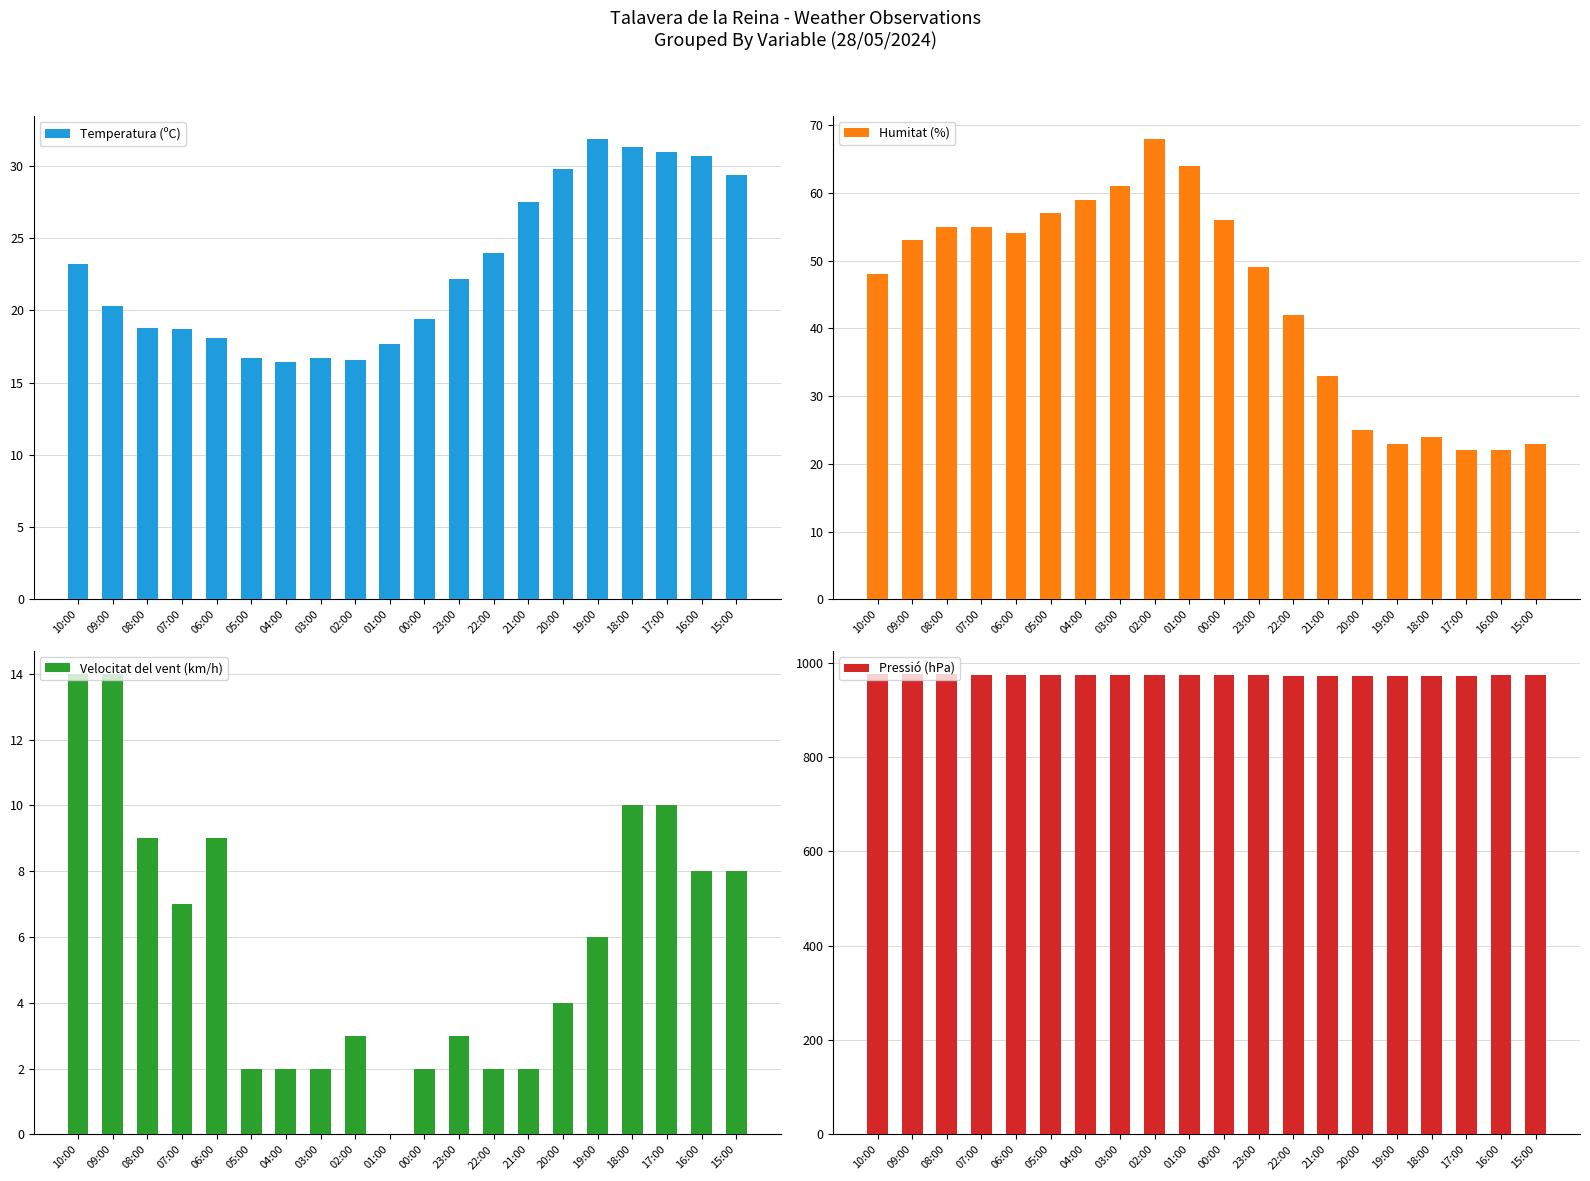

What is the maximum value for Velocitat del vent (km/h)?

14